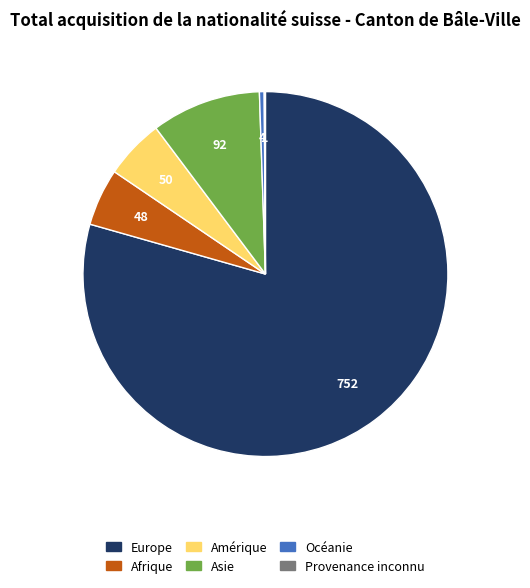

Combined, do Océanie and Europe account for over 50%?

Yes